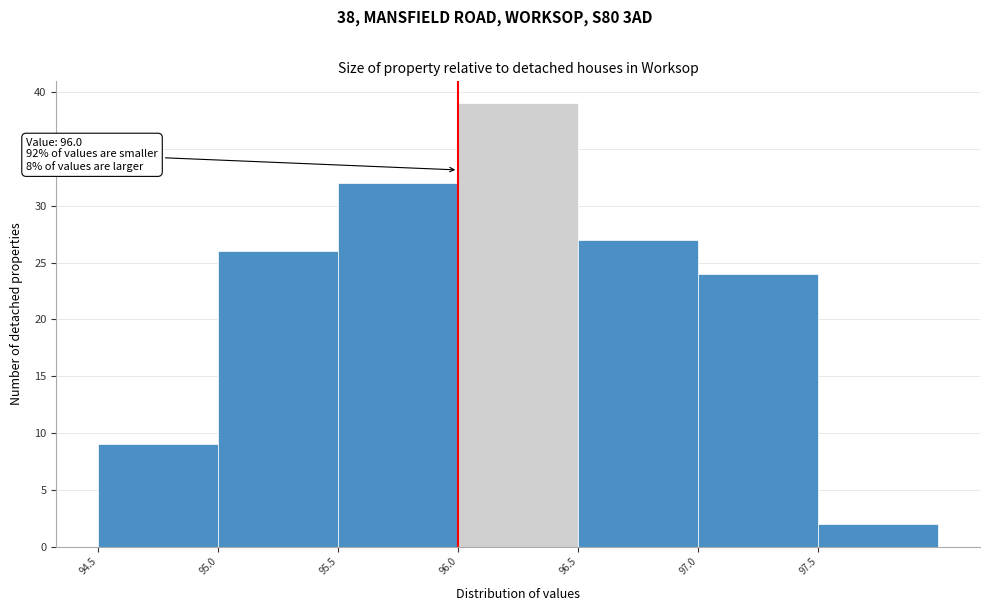

Over which range of the x-axis is the bar tallest?

96.0 to 96.5